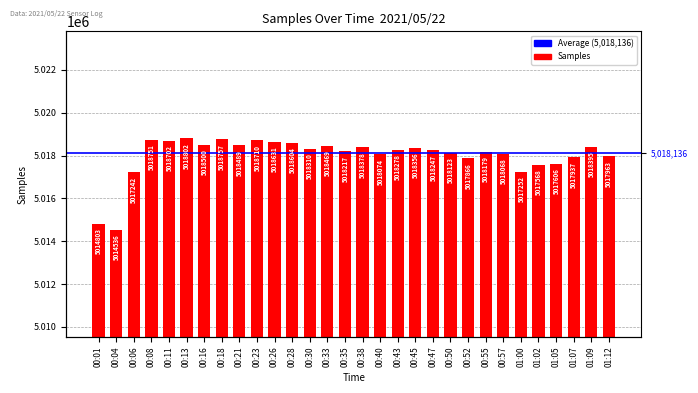

List the labels in order of value, smallest first.

00:04, 00:01, 00:06, 01:00, 01:02, 01:05, 00:52, 01:07, 01:12, 00:57, 00:40, 00:50, 00:55, 00:35, 00:47, 00:43, 00:30, 00:45, 00:38, 01:09, 00:33, 00:21, 00:16, 00:28, 00:26, 00:11, 00:23, 00:08, 00:18, 00:13